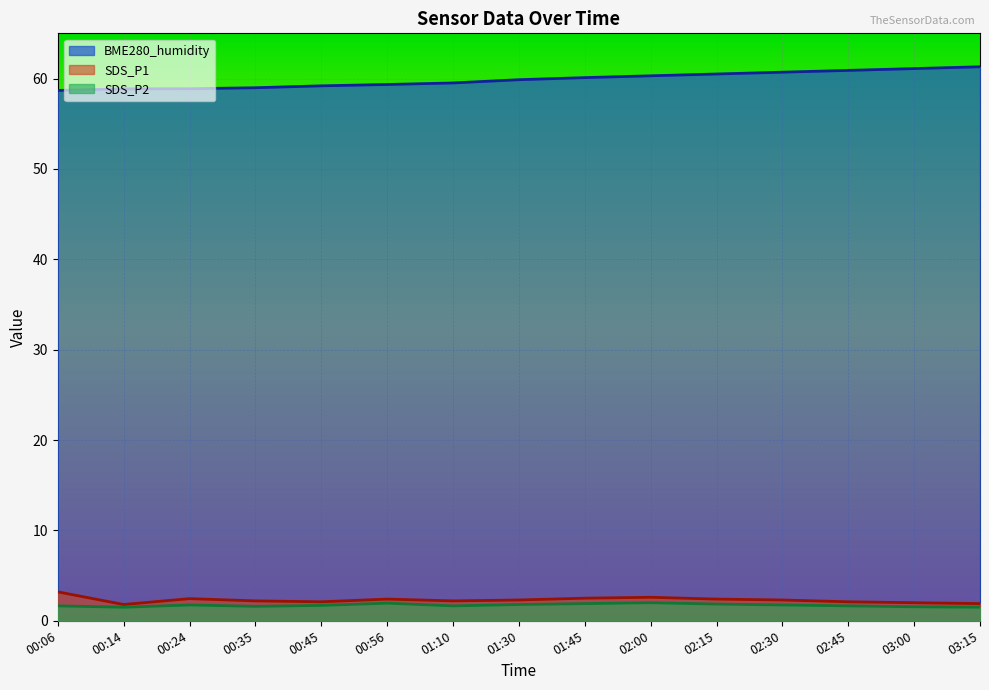

At how many categories does at least one series exceed 43?

15